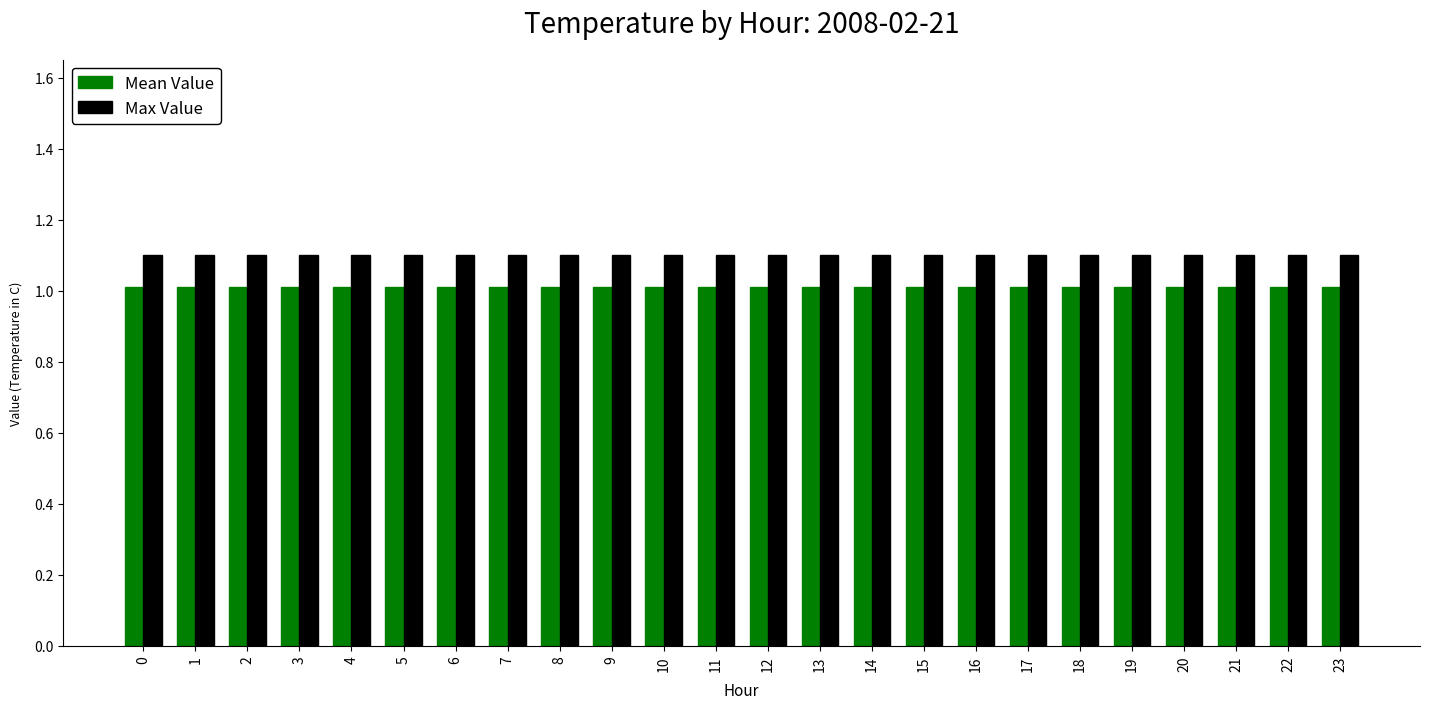

Rank the series at 6 from lowest to highest value.

Mean Value, Max Value